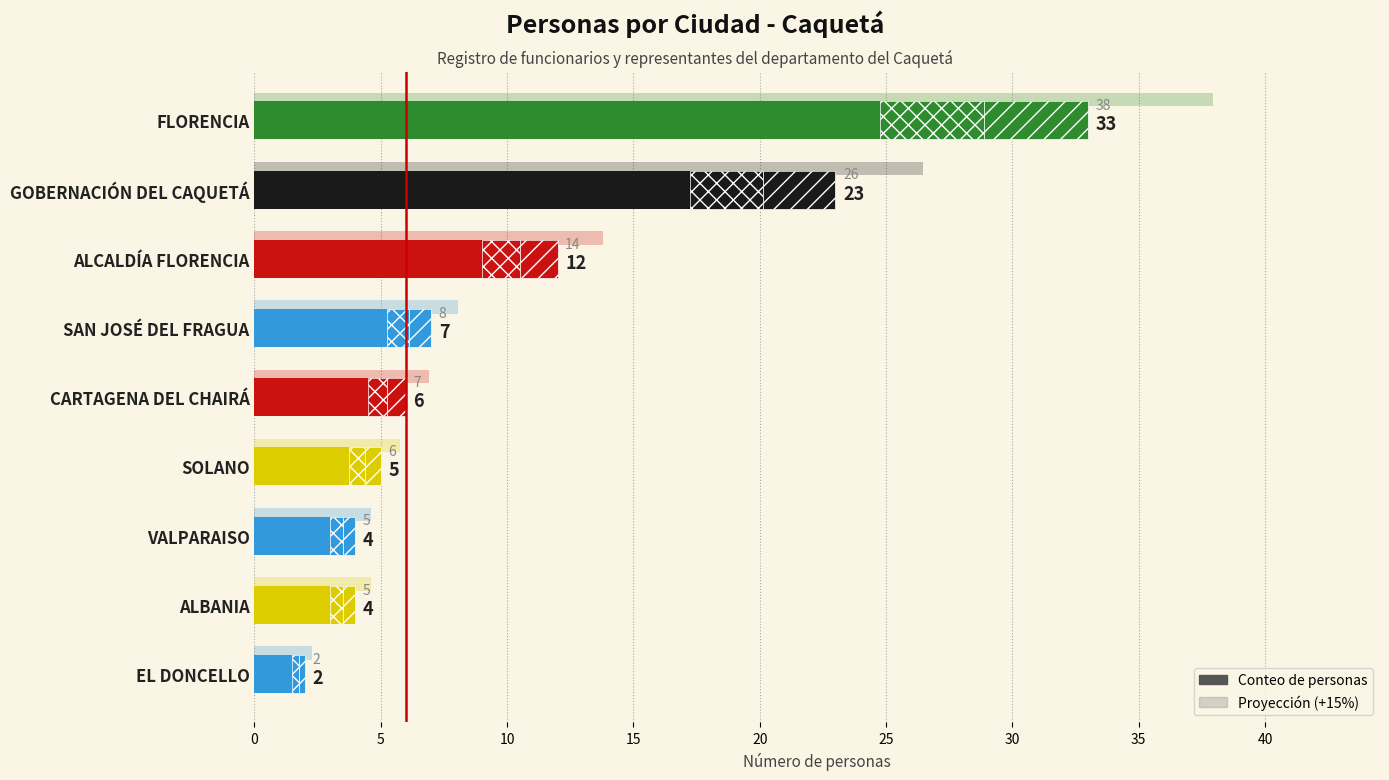

Which has a higher value, SAN JOSÉ DEL FRAGUA or VALPARAISO?

SAN JOSÉ DEL FRAGUA